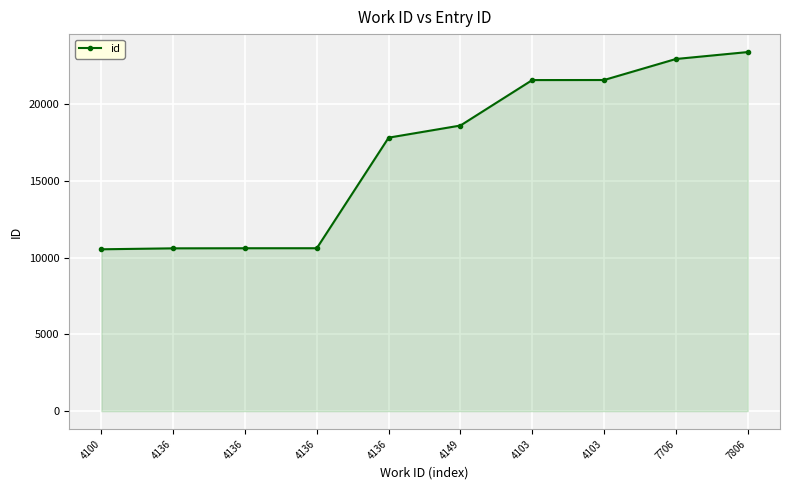

Count the number of categories in the chart.

10